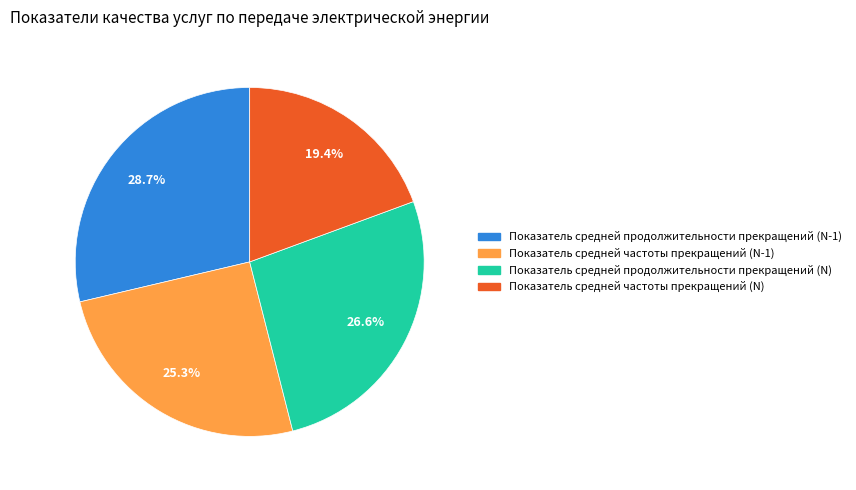

What is the total percentage of Показатель средней частоты прекращений (N-1) and Показатель средней продолжительности прекращений (N-1)?

54.0%